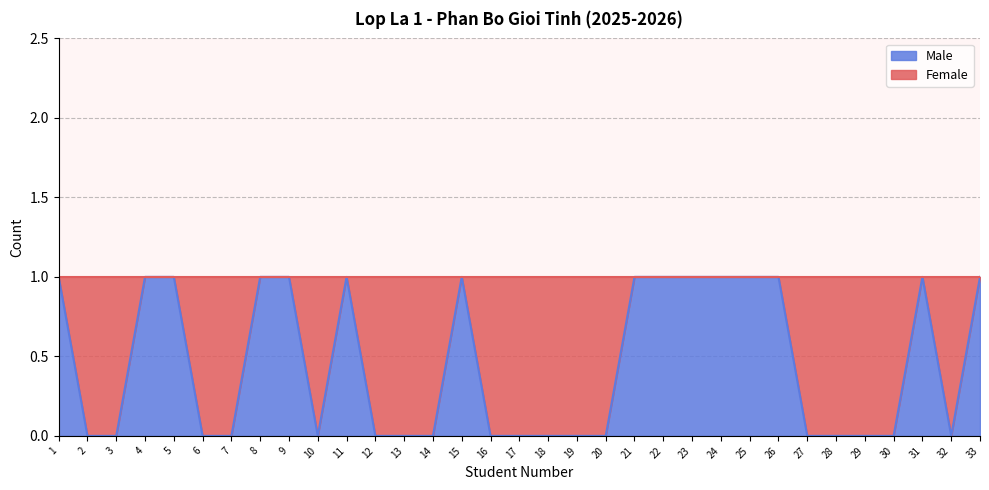

Reading right to left, what are all the values shown in this chart?

33=1	32=0	31=1	30=0	29=0	28=0	27=0	26=1	25=1	24=1	23=1	22=1	21=1	20=0	19=0	18=0	17=0	16=0	15=1	14=0	13=0	12=0	11=1	10=0	9=1	8=1	7=0	6=0	5=1	4=1	3=0	2=0	1=1